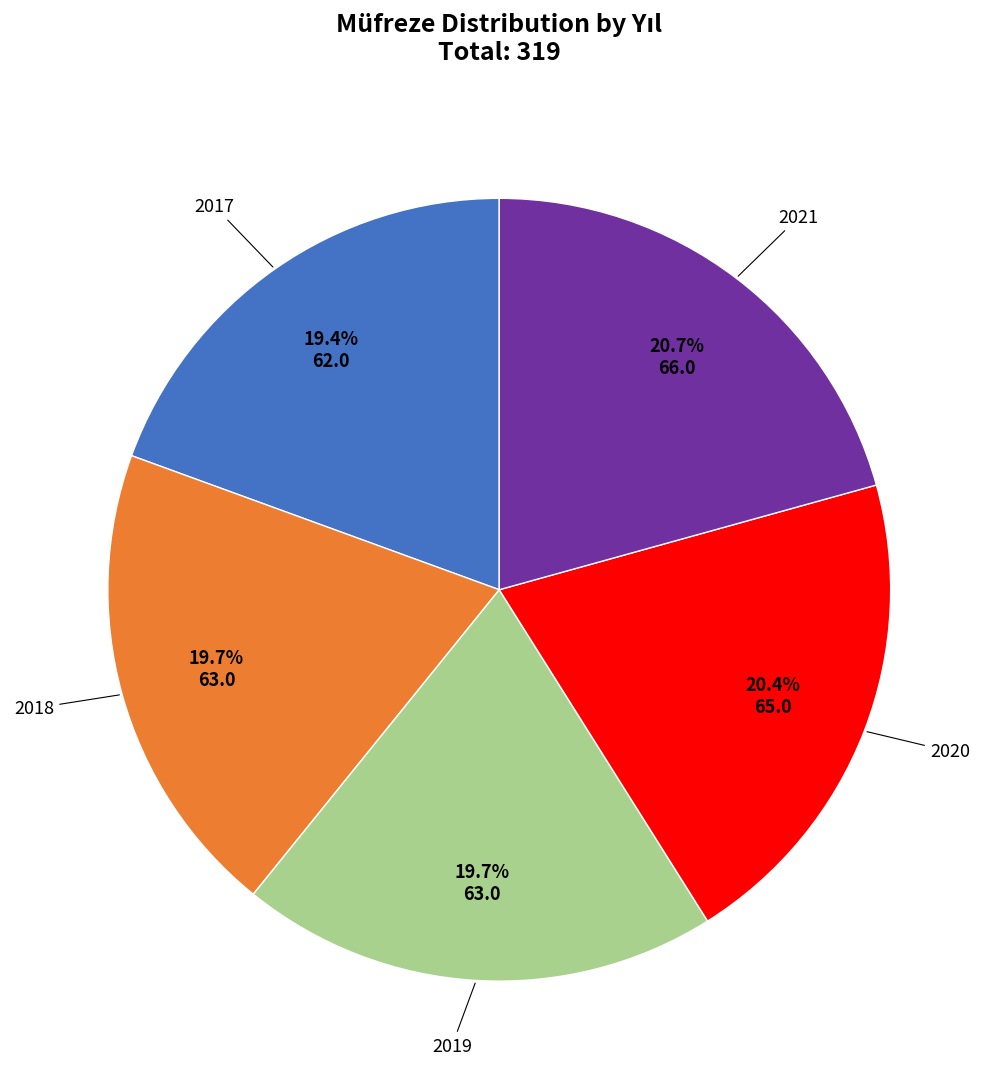

The 2018 slice represents 20% of the pie. True or false?

True